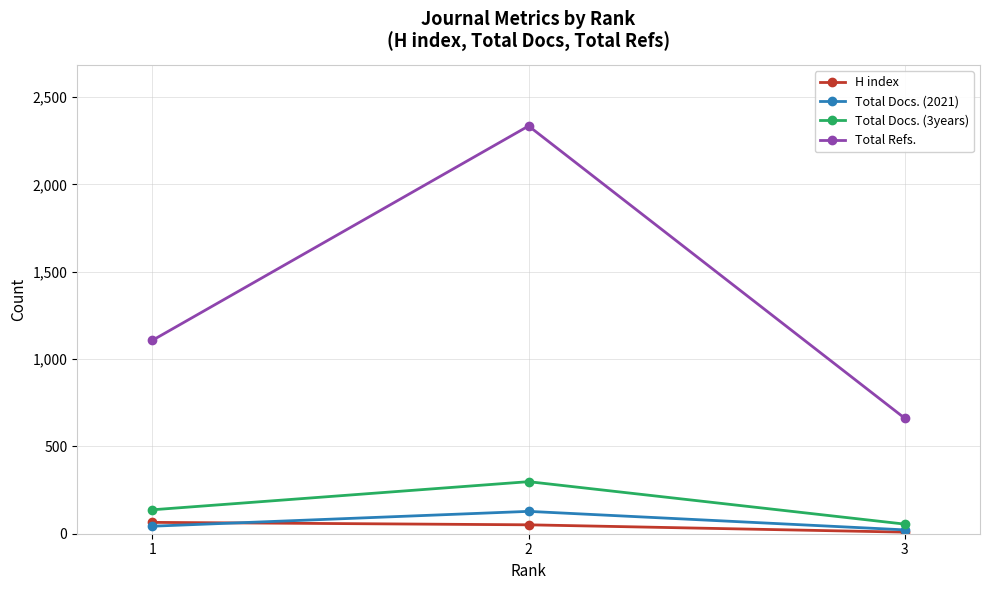

List the labels in order of Total Docs. (3years) value, smallest first.

3, 1, 2